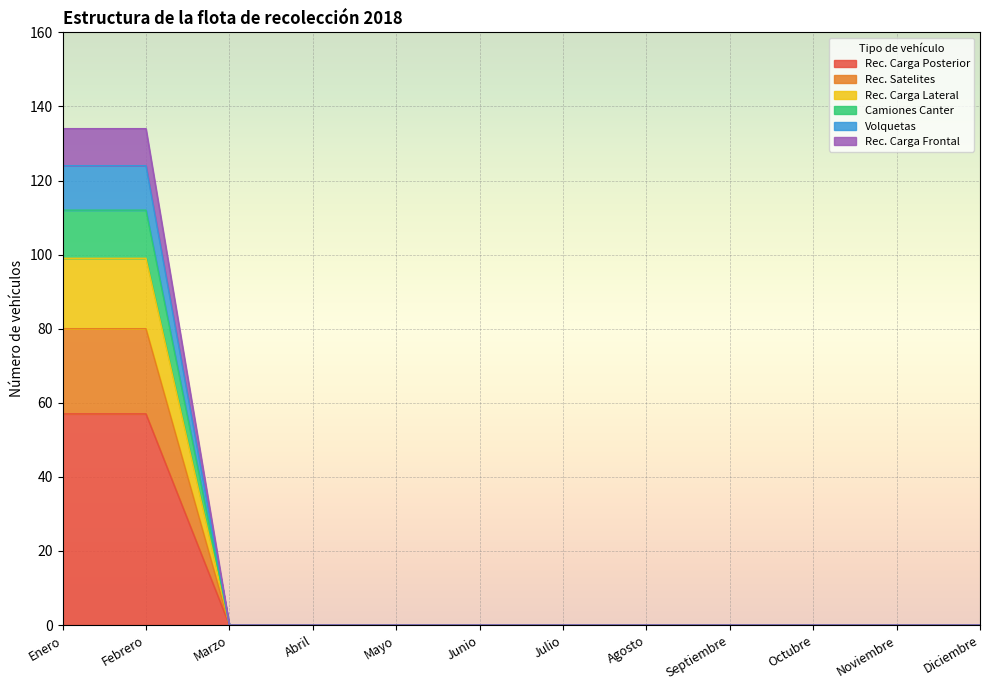

Which category has the lowest value across all series?

Marzo